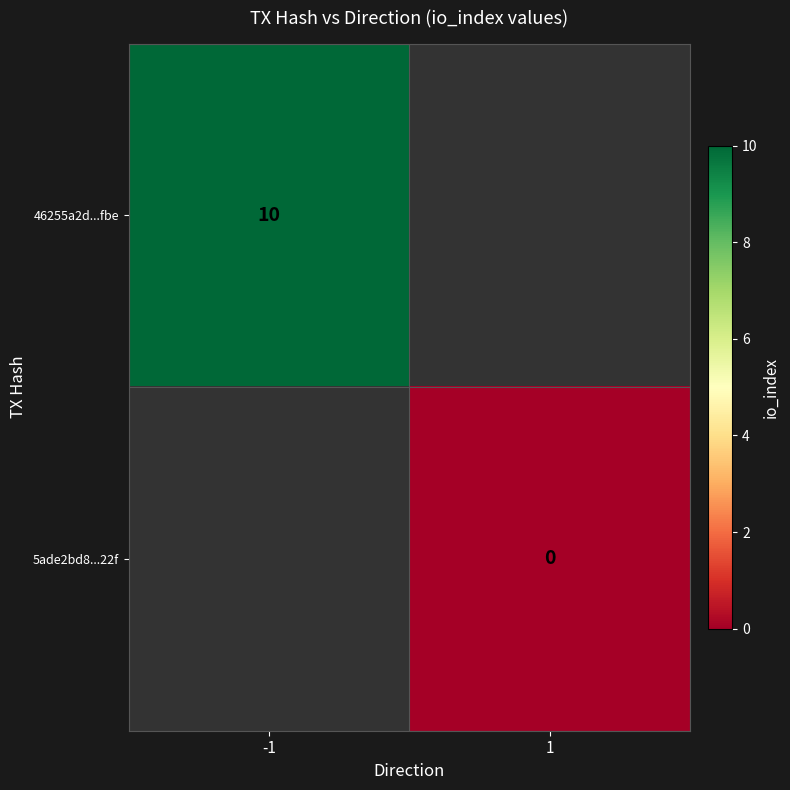

Is it true that 46255a2d...fbe equals 4.1 at -1?

False